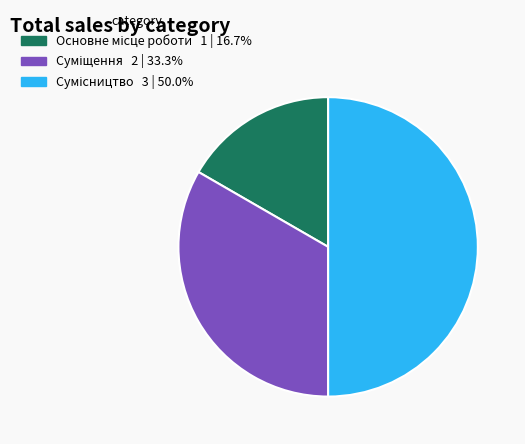

How many segments does this pie chart have?

3